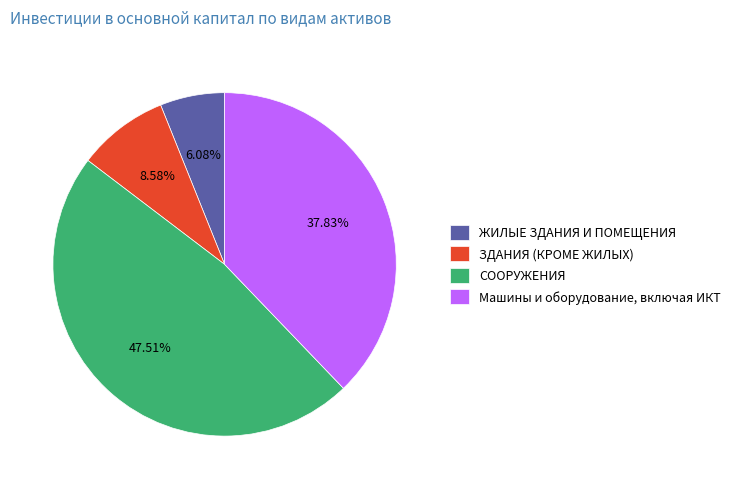

How many segments does this pie chart have?

4